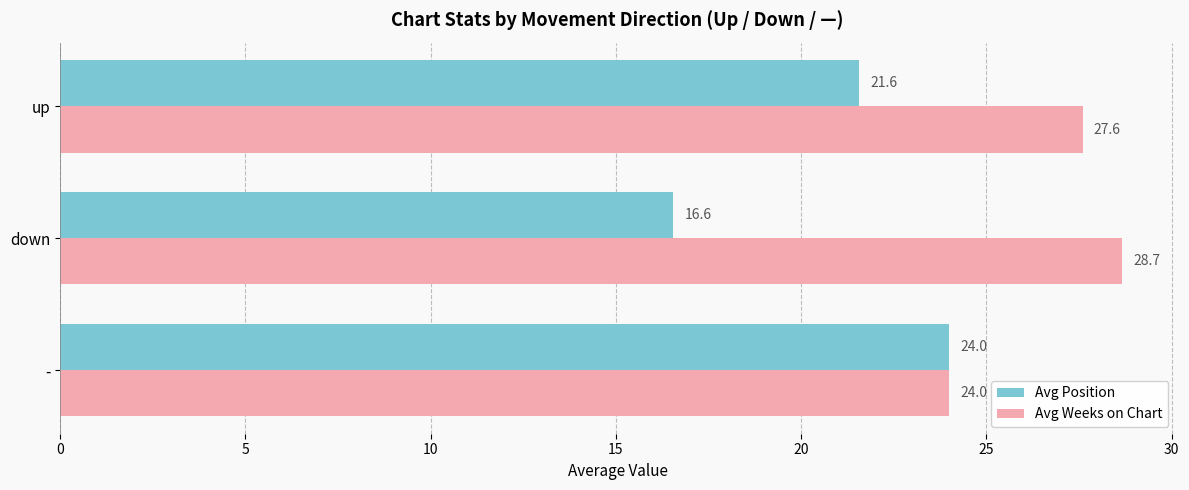

Read the Avg Weeks on Chart value at -.

24.0